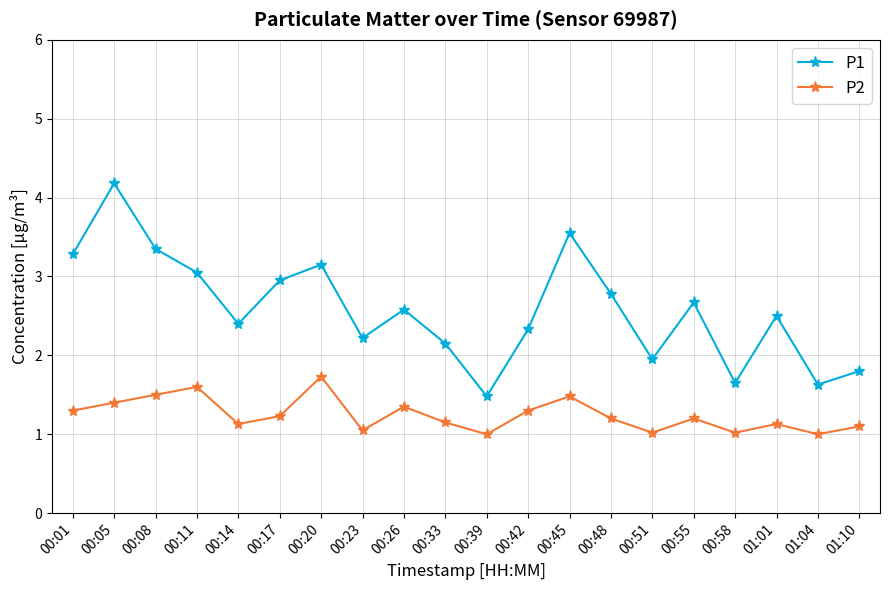

True or false: P2 and P1 intersect in this chart.

False